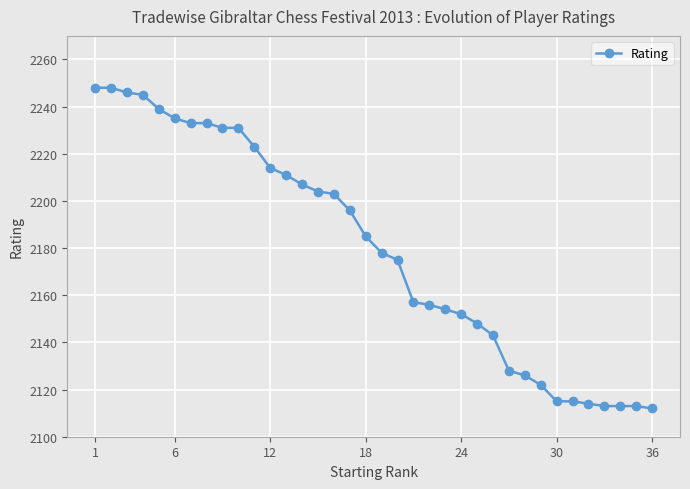

What is the maximum value shown in the chart?

2248